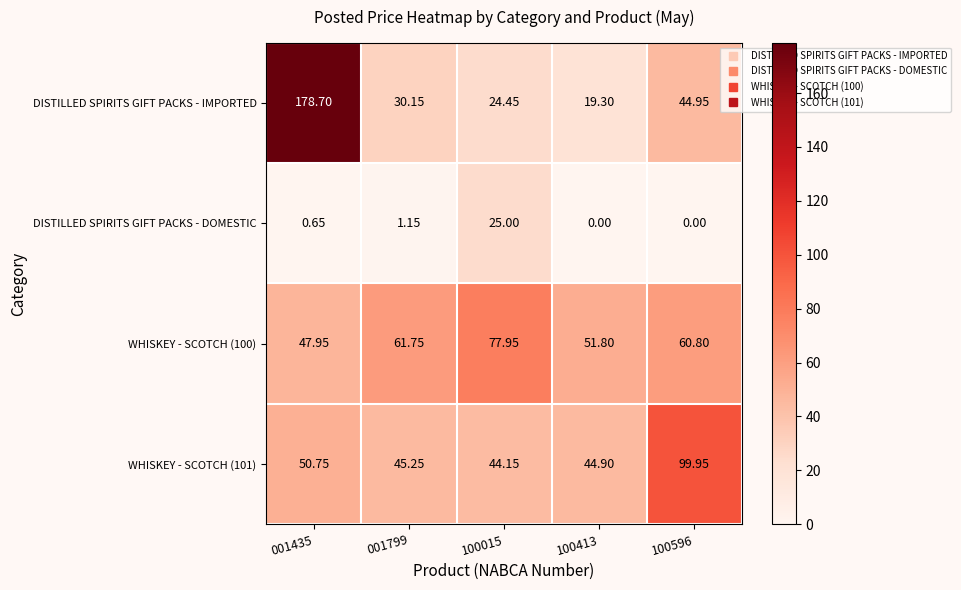

Which series has the widest spread of values?

DISTILLED SPIRITS GIFT PACKS - IMPORTED